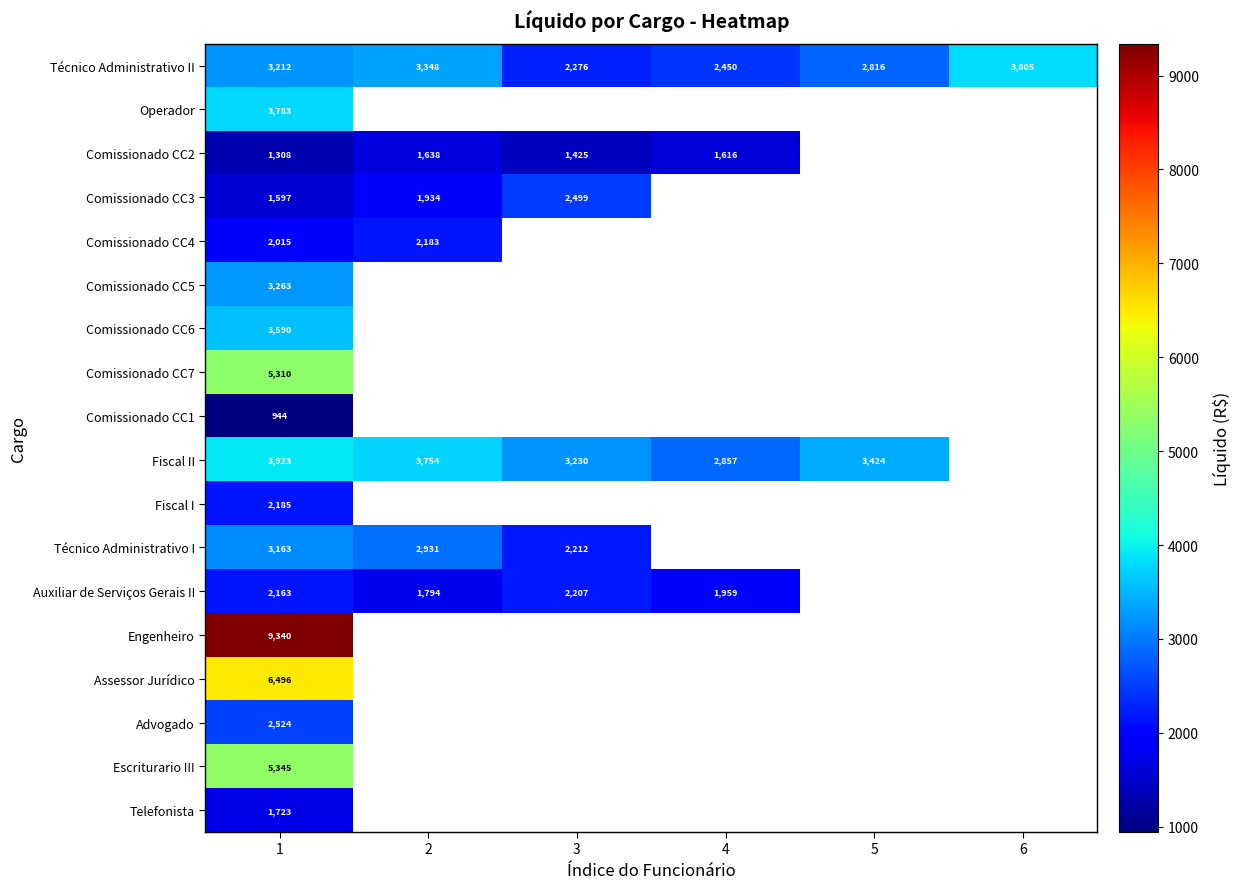

What is the sum of the Comissionado CC2 values at 2 and 3?

3063.0